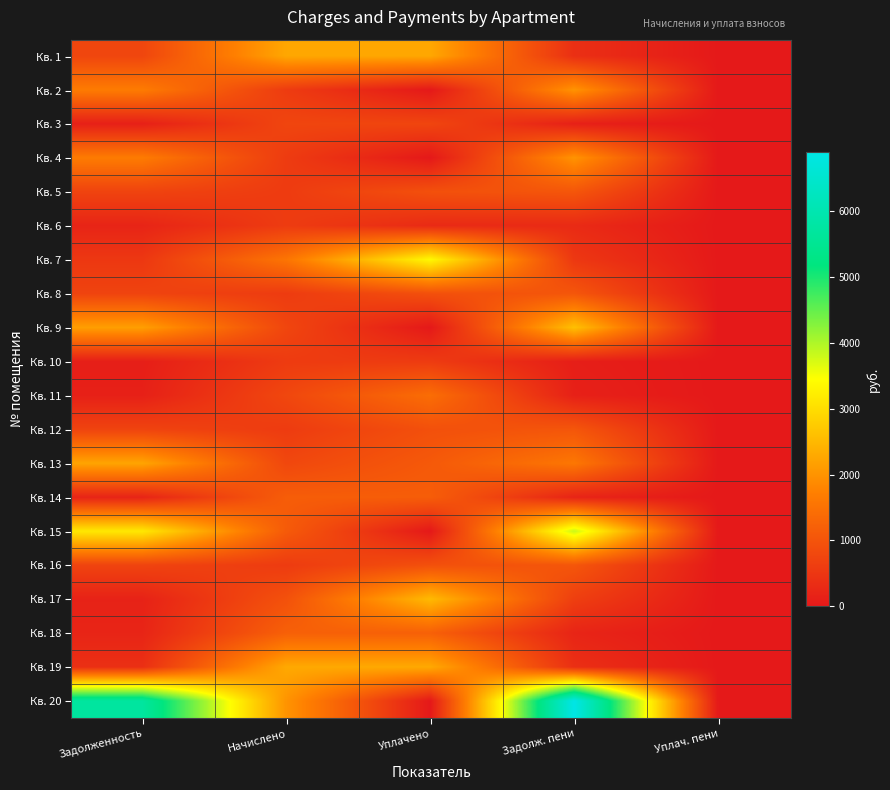

Reading left to right, what are all the values shown in this chart?

Кв. 1: Задолженность=758.5	Начислено=2272.9	Уплачено=2272.9	Задолж. пени=378.8	Уплач. пени=3.3
Кв. 2: Задолженность=1662.2	Начислено=583.7	Уплачено=0.0	Задолж. пени=2009.0	Уплач. пени=0.0
Кв. 3: Задолженность=124.9	Начислено=749.3	Уплачено=749.3	Задолж. пени=124.9	Уплач. пени=0.1
Кв. 4: Задолженность=1662.2	Начислено=583.7	Уплачено=0.0	Задолж. пени=2009.0	Уплач. пени=0.0
Кв. 5: Задолженность=719.4	Начислено=583.7	Уплачено=933.5	Задолж. пени=1035.3	Уплач. пени=0.0
Кв. 6: Задолженность=196.2	Начислено=587.9	Уплачено=293.9	Задолж. пени=296.1	Уплач. пени=0.2
Кв. 7: Задолженность=519.5	Начислено=1556.6	Уплачено=3372.7	Задолж. пени=521.1	Уплач. пени=3.7
Кв. 8: Задолженность=719.4	Начислено=583.7	Уплачено=933.5	Задолж. пени=1035.3	Уплач. пени=0.0
Кв. 9: Задолженность=2157.3	Начислено=757.6	Уплачено=0.0	Задолж. пени=2607.4	Уплач. пени=0.0
Кв. 10: Задолженность=96.6	Начислено=579.6	Уплачено=579.6	Задолж. пени=96.6	Уплач. пени=0.0
Кв. 11: Задолженность=129.7	Начислено=778.3	Уплачено=1426.9	Задолж. пени=129.7	Уплач. пени=0.0
Кв. 12: Задолженность=719.4	Начислено=583.7	Уплачено=933.5	Задолж. пени=1035.3	Уплач. пени=0.0
Кв. 13: Задолженность=2239.8	Начислено=786.6	Уплачено=1086.2	Задолж. пени=1589.8	Уплач. пени=0.0
Кв. 14: Задолженность=192.5	Начислено=1155.1	Уплачено=1155.1	Задолж. пени=192.5	Уплач. пени=0.0
Кв. 15: Задолженность=3159.3	Начислено=1109.5	Уплачено=0.0	Задолж. пени=3818.6	Уплач. пени=0.0
Кв. 16: Задолженность=719.4	Начислено=583.7	Уплачено=933.5	Задолж. пени=1035.3	Уплач. пени=0.0
Кв. 17: Задолженность=158.7	Начислено=952.2	Уплачено=2525.4	Задолж. пени=640.9	Уплач. пени=0.0
Кв. 18: Задолженность=201.5	Начислено=1208.9	Уплачено=1208.9	Задолж. пени=201.5	Уплач. пени=0.0
Кв. 19: Задолженность=382.9	Начислено=2297.7	Уплачено=2297.7	Задолж. пени=382.9	Уплач. пени=0.0
Кв. 20: Задолженность=5717.4	Начислено=2007.9	Уплачено=0.0	Задолж. пени=6910.5	Уплач. пени=0.0